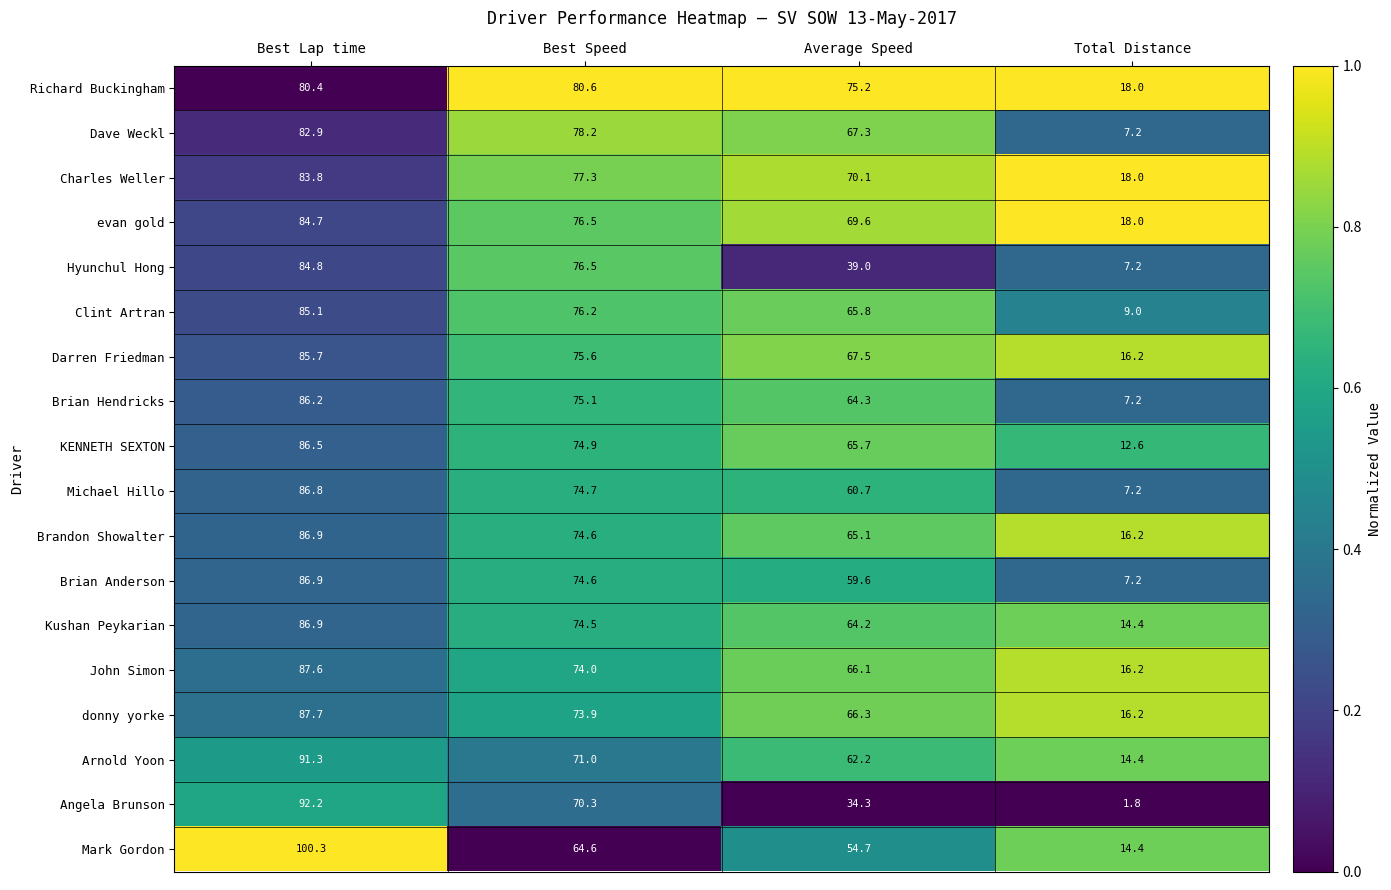

Which series has the widest spread of values?

Angela Brunson